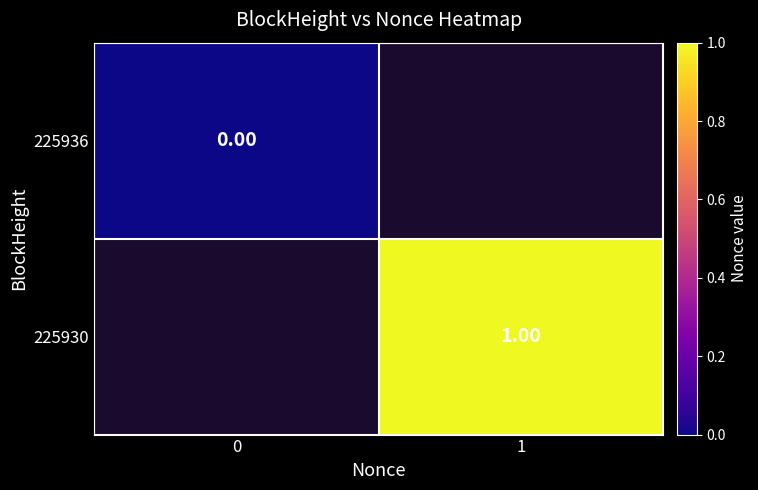

Is the value of 225930 at 1 greater than the value of 225936 at 0?

Yes